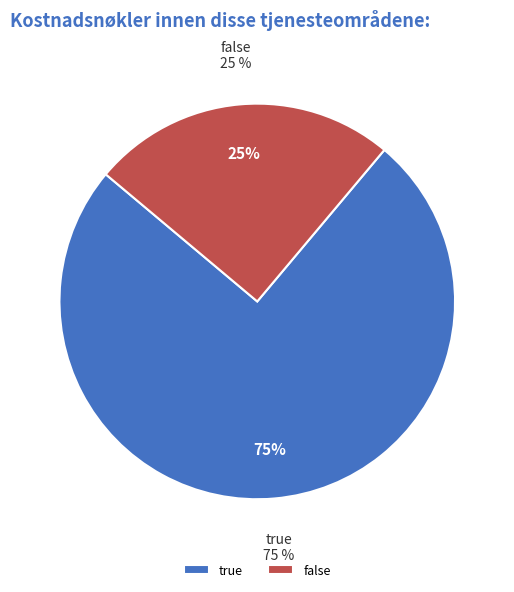

Does any single category account for the majority?

Yes